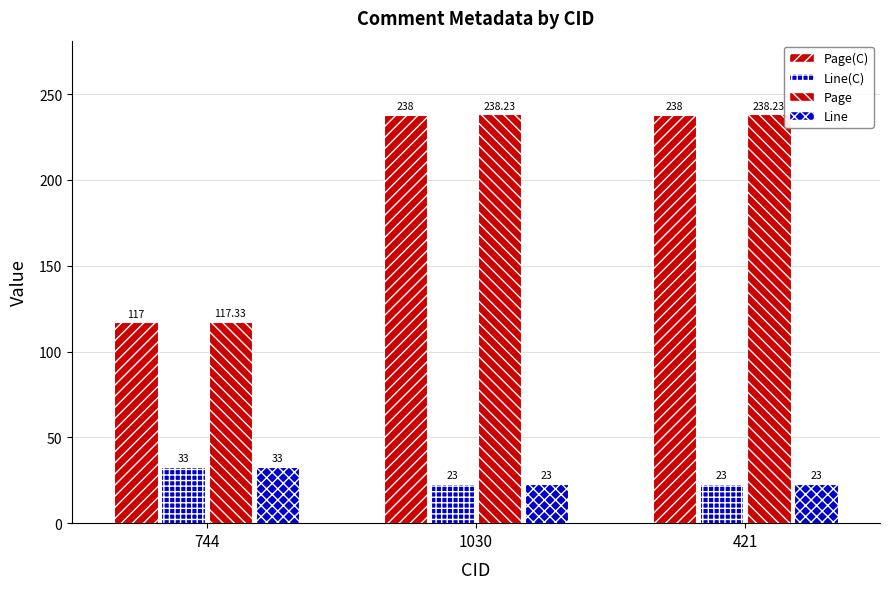

At which category is the sum across all series the highest?

1030